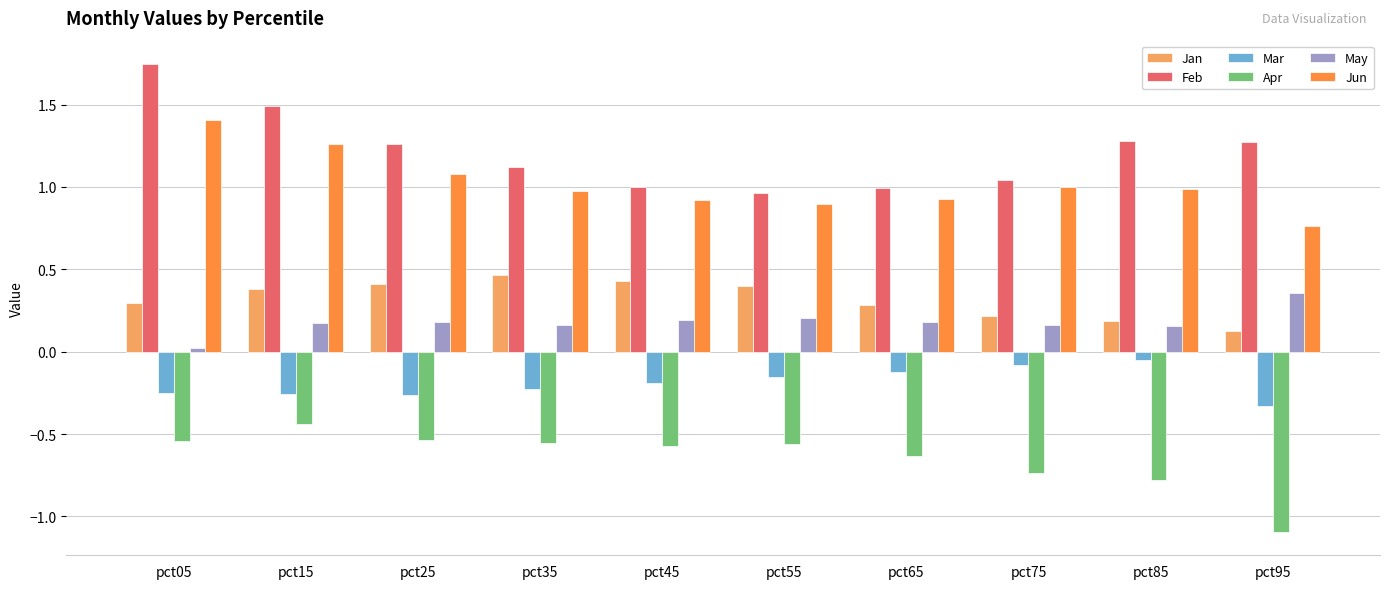

Which category has the lowest value in the Jun series?

pct95